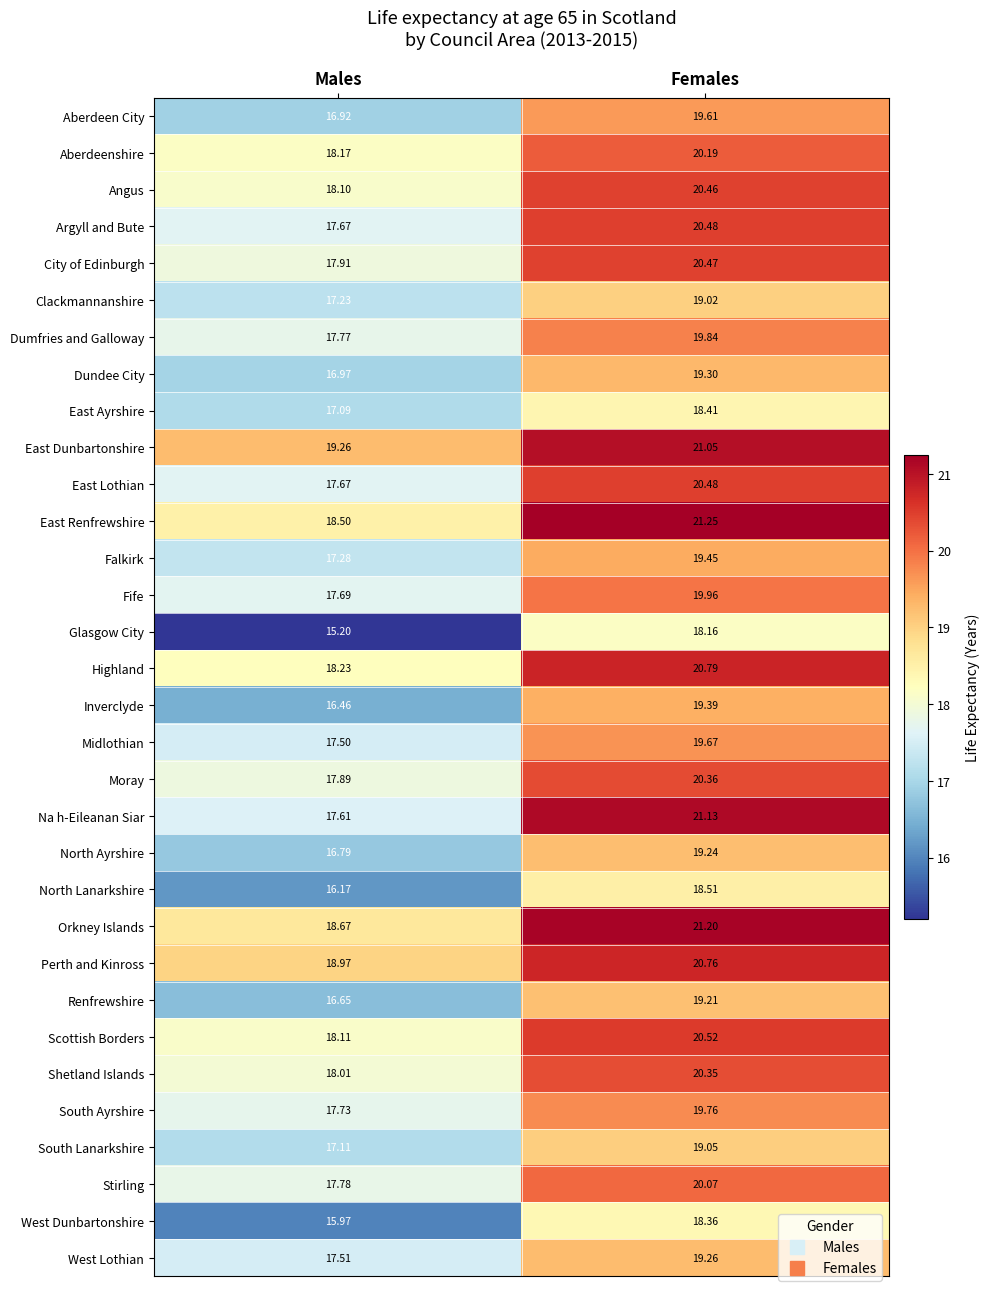

Rank the categories by City of Edinburgh value from highest to lowest.

Females, Males